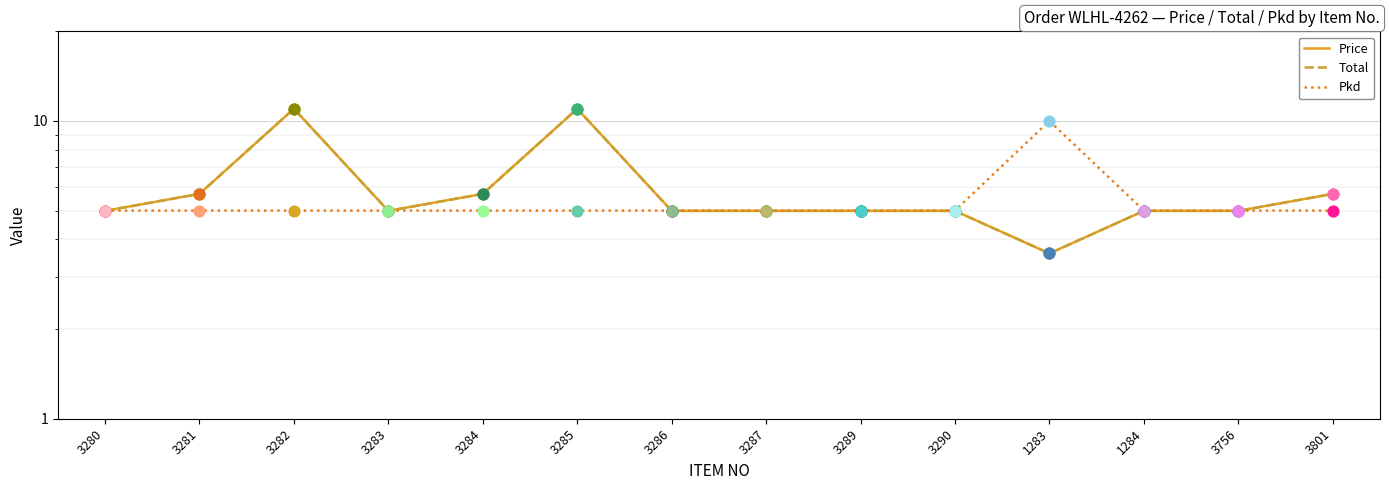

At how many categories does at least one series exceed 5?

6